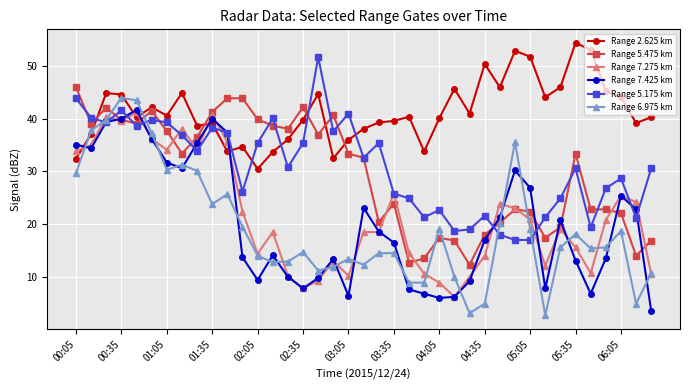

What is the smallest value displayed?

2.7